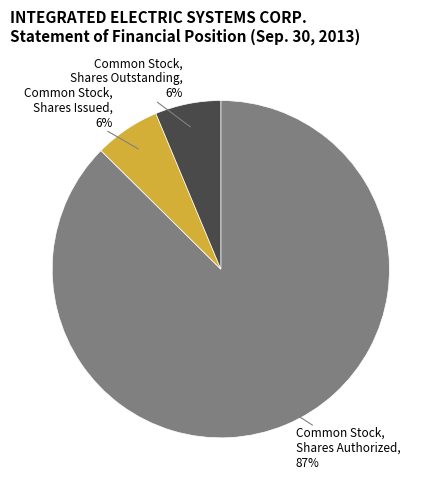

Is it true that Common Stock, Shares Outstanding is 6% of the pie?

True